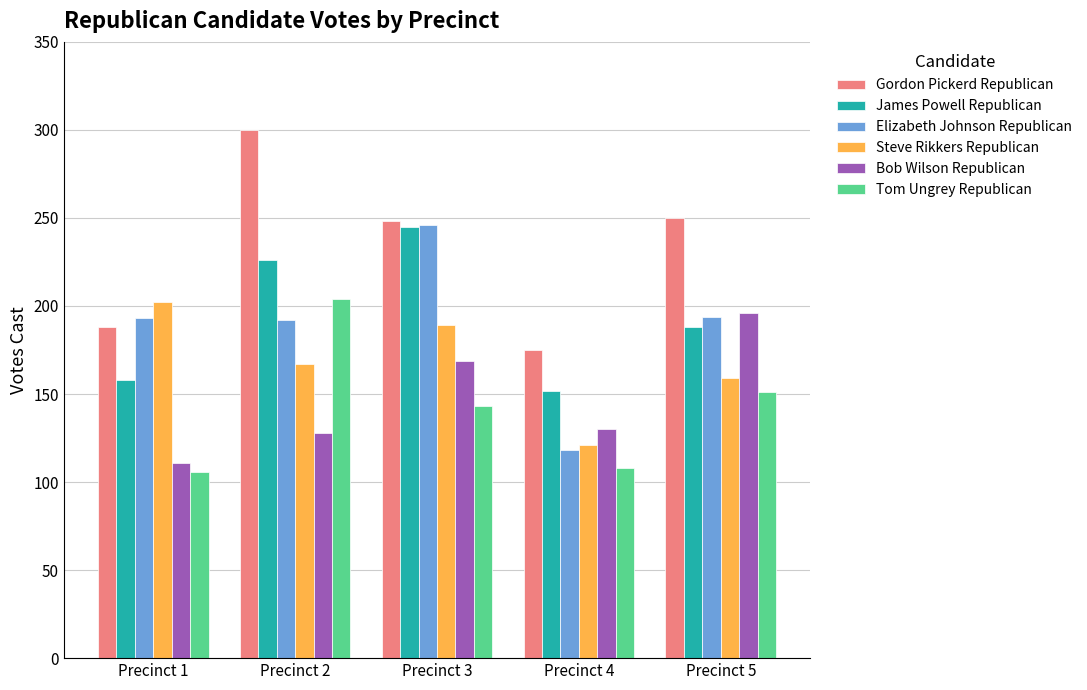

Where is Tom Ungrey Republican nearest to the value 155?

Precinct 5